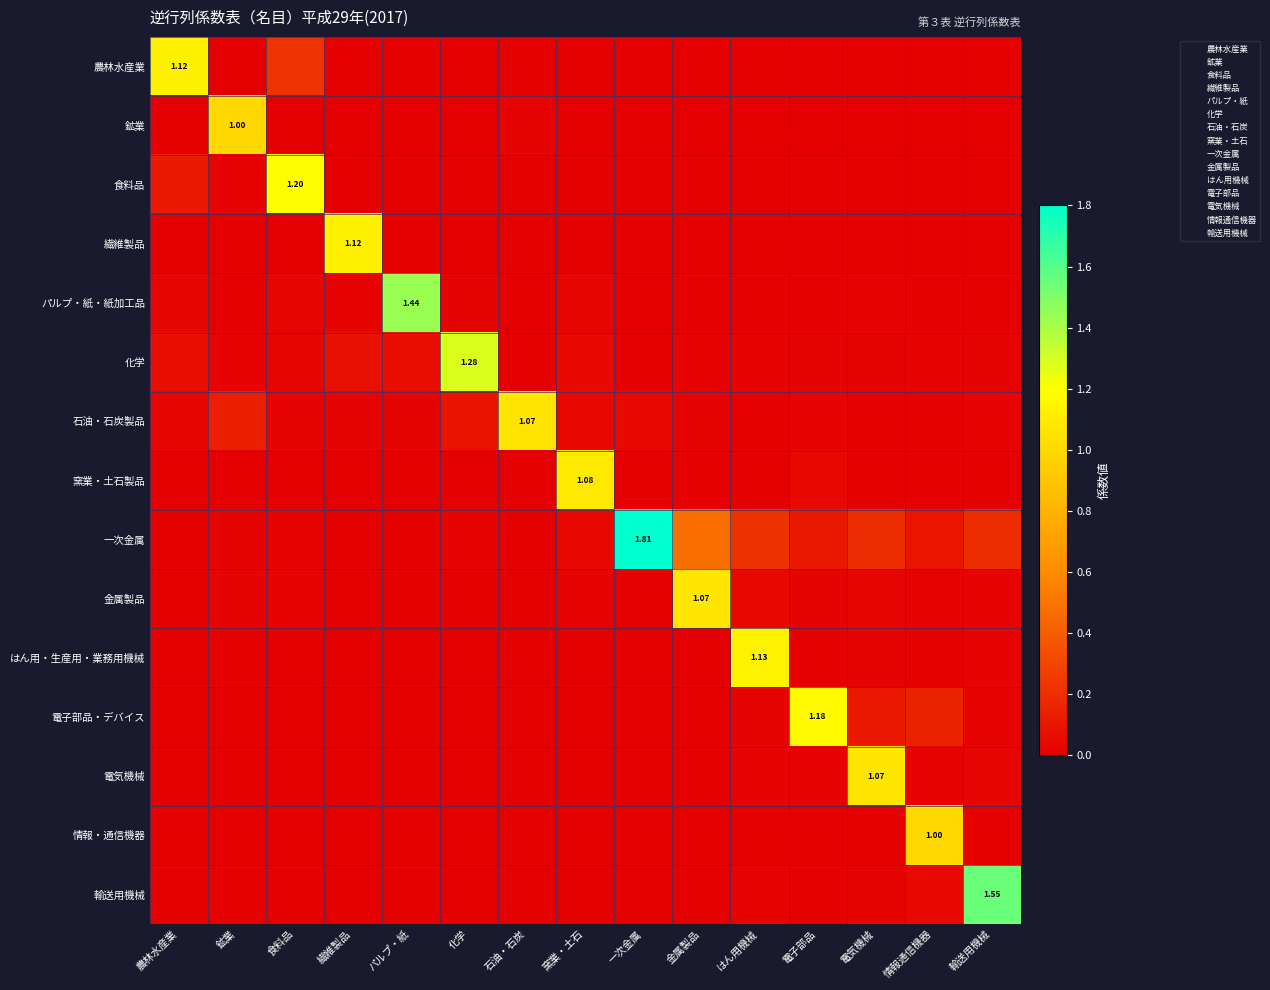

At how many categories does at least one series exceed 0?

15